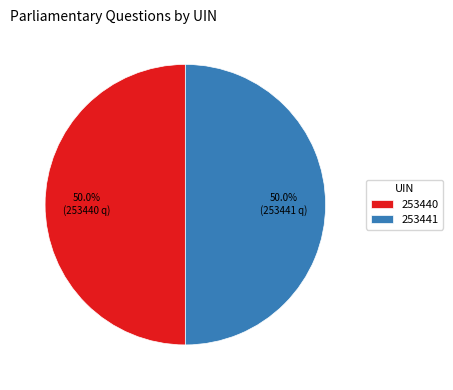

Count the number of slices in the pie.

2